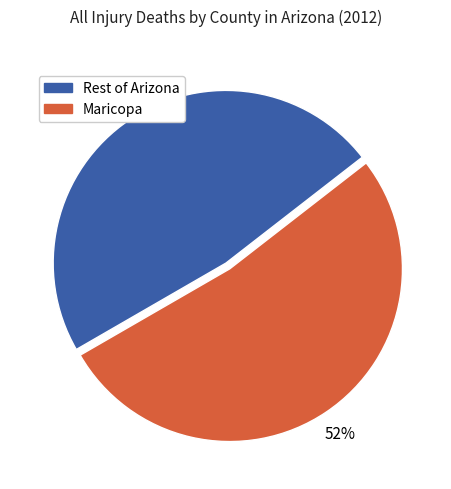

Is there any slice that represents more than half of the pie?

Yes